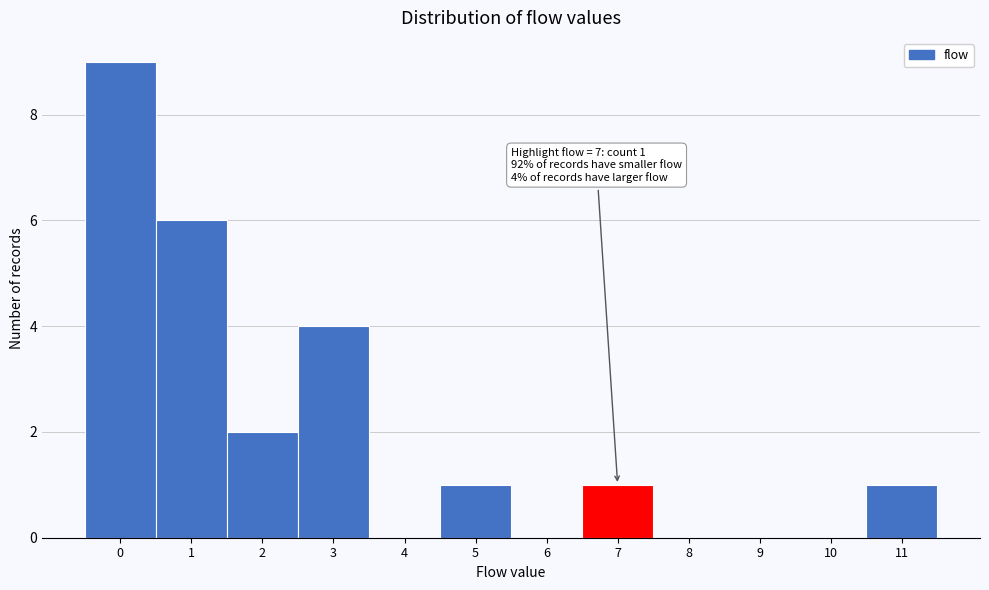

Reading left to right, list all the values displayed in this chart.

0=9	1=6	2=2	3=4	4=0	5=1	6=0	7=1	8=0	9=0	10=0	11=1